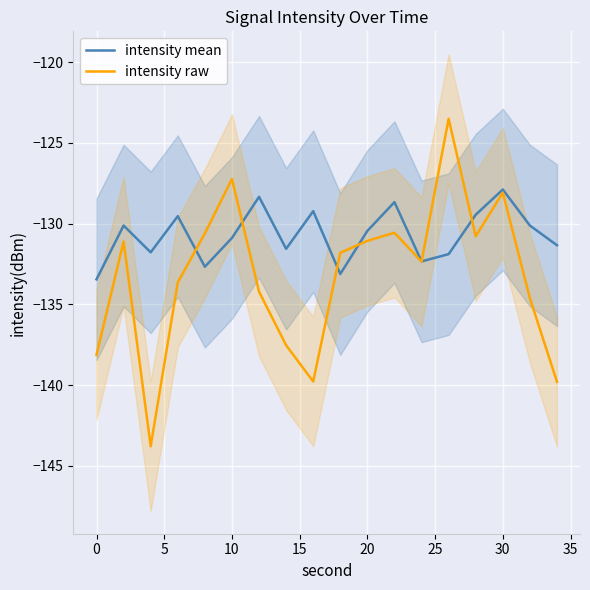

Which series has the widest spread of values?

intensity raw